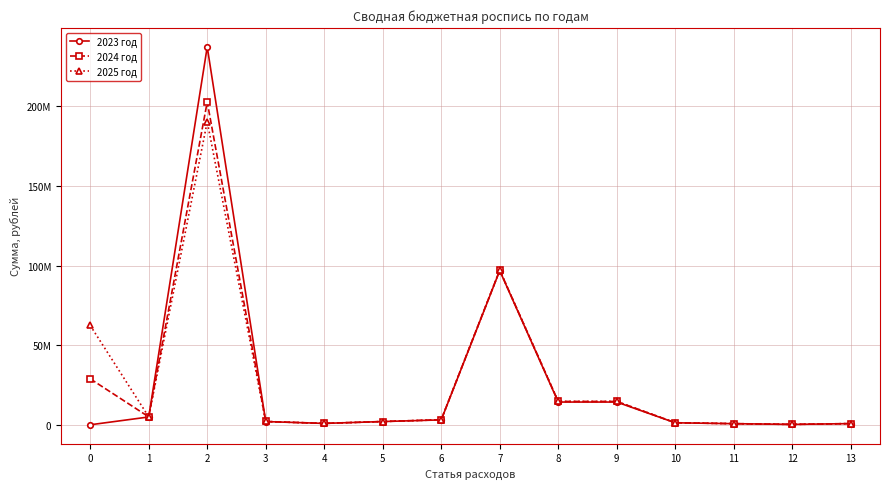

Does the chart have visible grid lines?

Yes